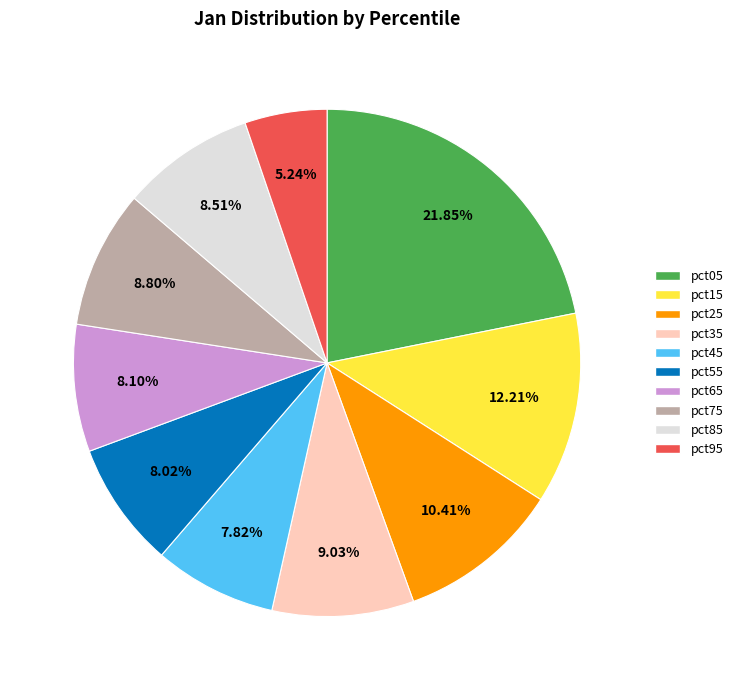

What is the total percentage of pct35 and pct85?

17.5%